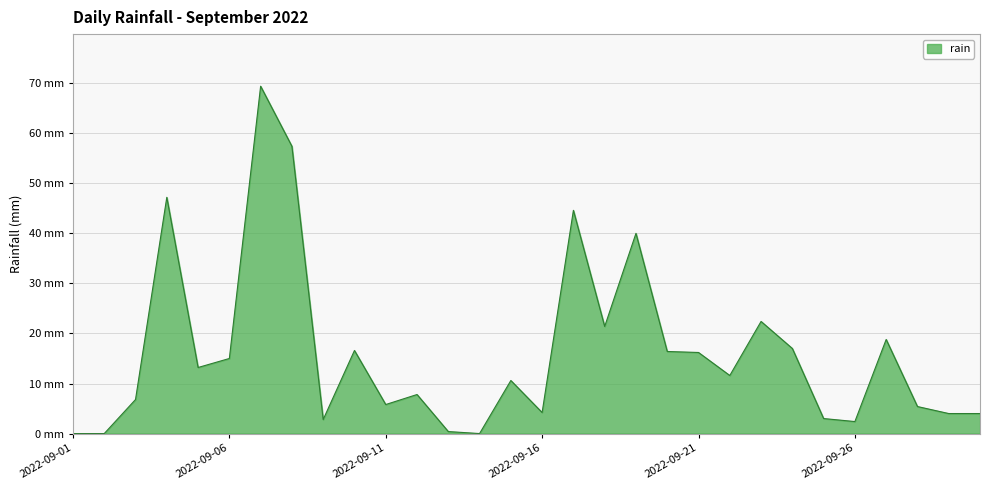

Is this an area chart (filled region under the line)?

Yes